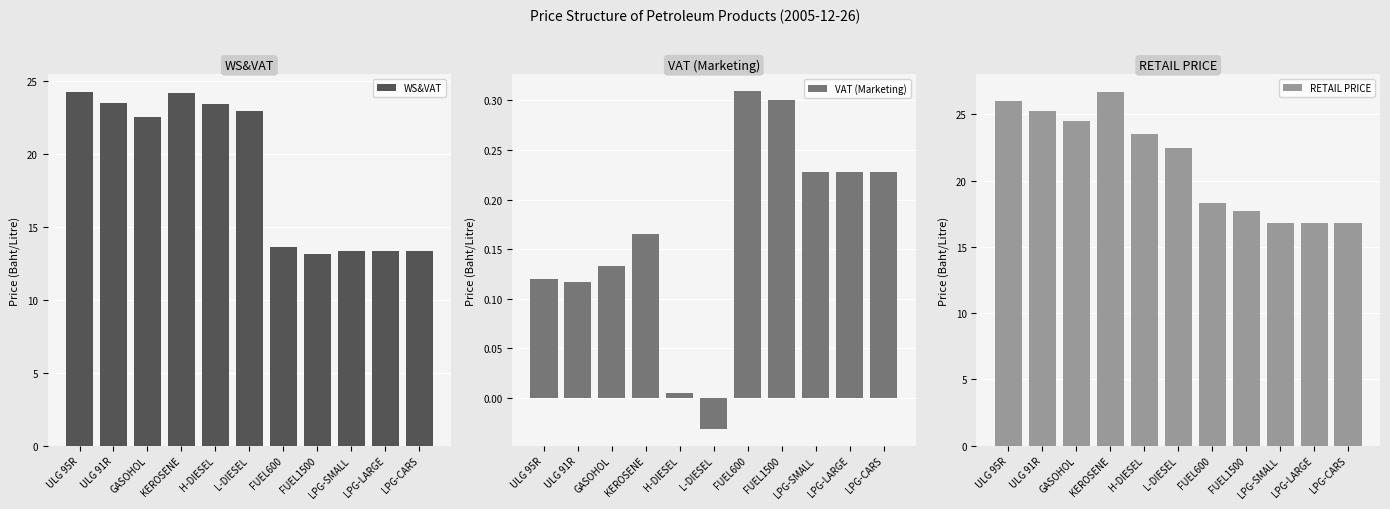

At which label does VAT (Marketing) reach its peak?

FUEL600